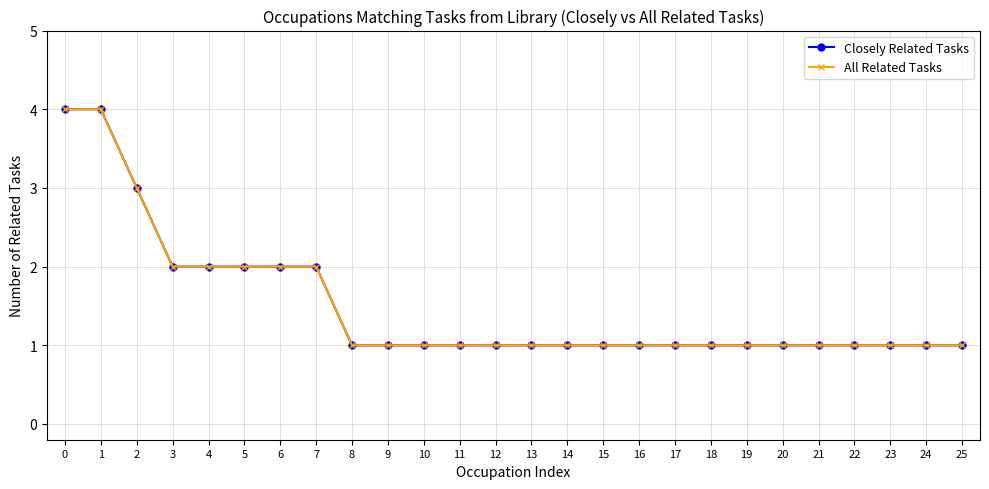

Reading right to left, what are all the values shown in this chart?

Closely Related Tasks: 25=1	24=1	23=1	22=1	21=1	20=1	19=1	18=1	17=1	16=1	15=1	14=1	13=1	12=1	11=1	10=1	9=1	8=1	7=2	6=2	5=2	4=2	3=2	2=3	1=4	0=4
All Related Tasks: 25=1	24=1	23=1	22=1	21=1	20=1	19=1	18=1	17=1	16=1	15=1	14=1	13=1	12=1	11=1	10=1	9=1	8=1	7=2	6=2	5=2	4=2	3=2	2=3	1=4	0=4